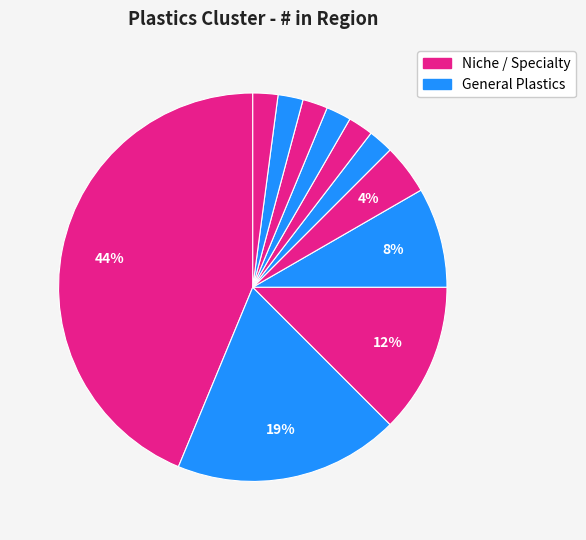

How many slices are in this pie chart?

11